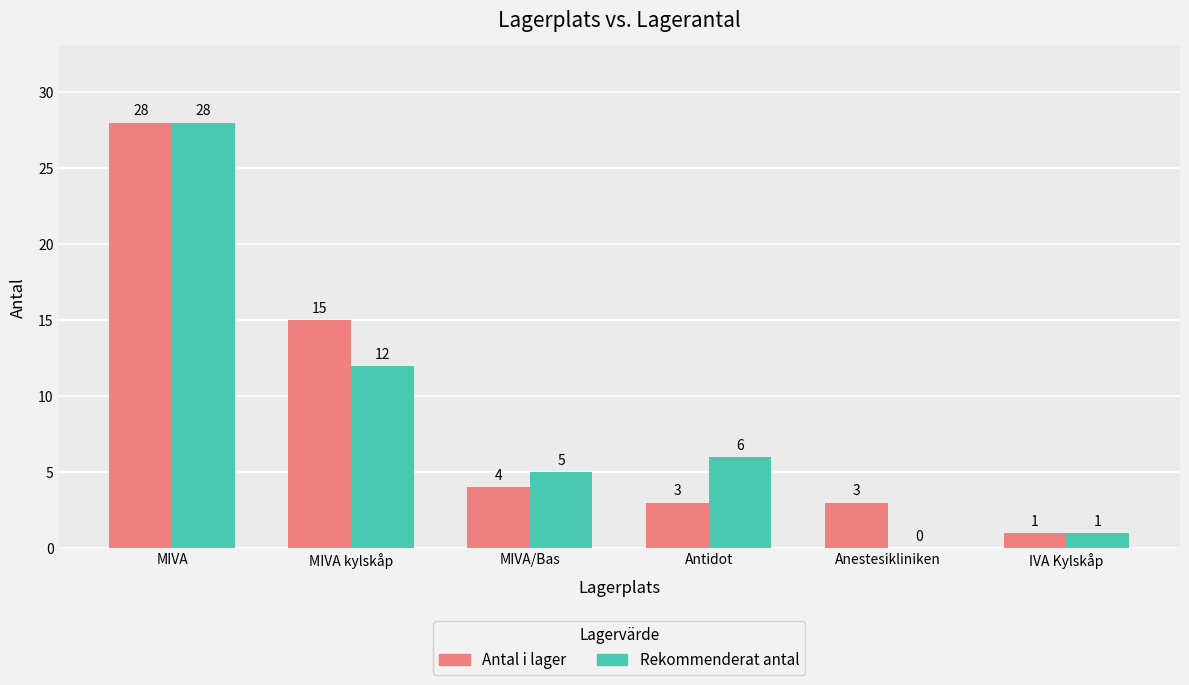

What is the sum of the Antal i lager values at MIVA and Anestesikliniken?

31